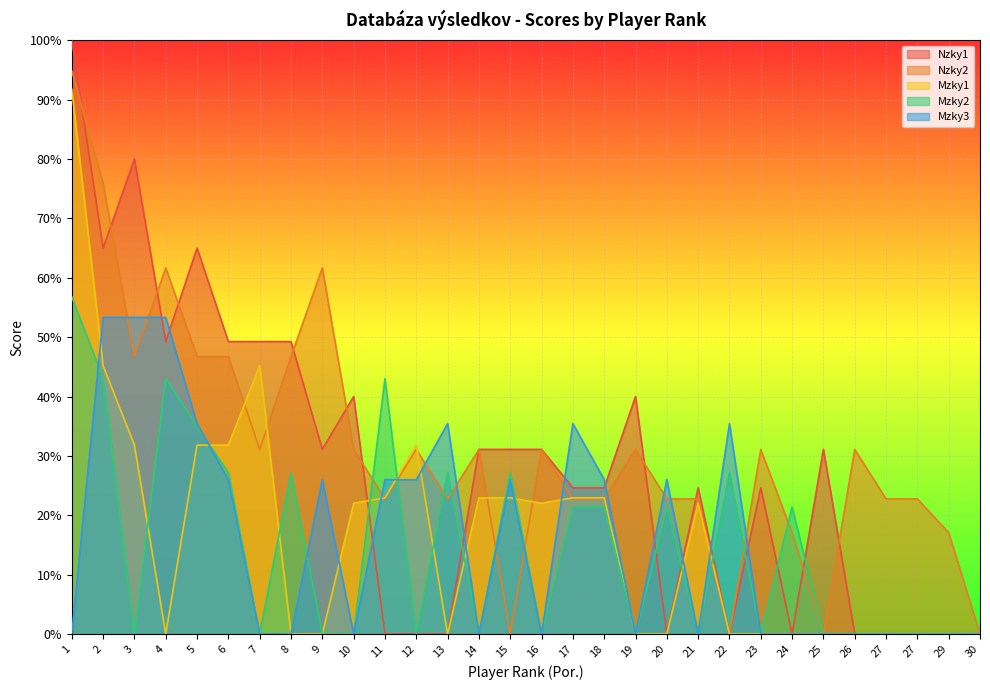

Reading left to right, list all the values displayed in this chart.

Nzky1: 1=100.0	2=65.0	3=80.0	4=49.2	5=65.0	6=49.2	7=49.2	8=49.2	9=31.1	10=40.0	11=0.0	12=0.0	13=0.0	14=31.1	15=31.1	16=31.1	17=24.6	18=24.6	19=40.0	20=0.0	21=24.6	22=0.0	23=24.6	24=0.0	25=31.1	26=0.0	27=0.0	27=0.0	29=0.0	30=0.0
Nzky2: 1=94.9	2=75.9	3=46.7	4=61.7	5=46.7	6=46.7	7=31.1	8=46.7	9=61.7	10=31.1	11=22.8	12=31.1	13=22.8	14=31.1	15=0.0	16=31.1	17=22.8	18=22.8	19=31.1	20=22.8	21=22.8	22=0.0	23=31.1	24=17.1	25=0.0	26=31.1	27=22.8	27=22.8	29=17.1	30=0.0
Mzky1: 1=91.8	2=45.2	3=31.8	4=0.0	5=31.8	6=31.8	7=45.2	8=0.0	9=0.0	10=22.0	11=22.9	12=31.8	13=0.0	14=22.9	15=22.9	16=22.0	17=22.9	18=22.9	19=0.0	20=0.0	21=22.0	22=0.0	23=0.0	24=0.0	25=0.0	26=0.0	27=0.0	27=0.0	29=0.0	30=0.0
Mzky2: 1=56.8	2=43.0	3=0.0	4=43.0	5=34.9	6=27.2	7=0.0	8=27.2	9=0.0	10=0.0	11=43.0	12=0.0	13=27.2	14=0.0	15=27.2	16=0.0	17=21.4	18=21.4	19=0.0	20=21.4	21=0.0	22=27.2	23=0.0	24=21.4	25=0.0	26=0.0	27=0.0	27=0.0	29=0.0	30=0.0
Mzky3: 1=0.0	2=53.3	3=53.3	4=53.3	5=35.4	6=26.0	7=0.0	8=0.0	9=26.0	10=0.0	11=26.0	12=26.0	13=35.4	14=0.0	15=26.0	16=0.0	17=35.4	18=26.0	19=0.0	20=26.0	21=0.0	22=35.4	23=0.0	24=0.0	25=0.0	26=0.0	27=0.0	27=0.0	29=0.0	30=0.0